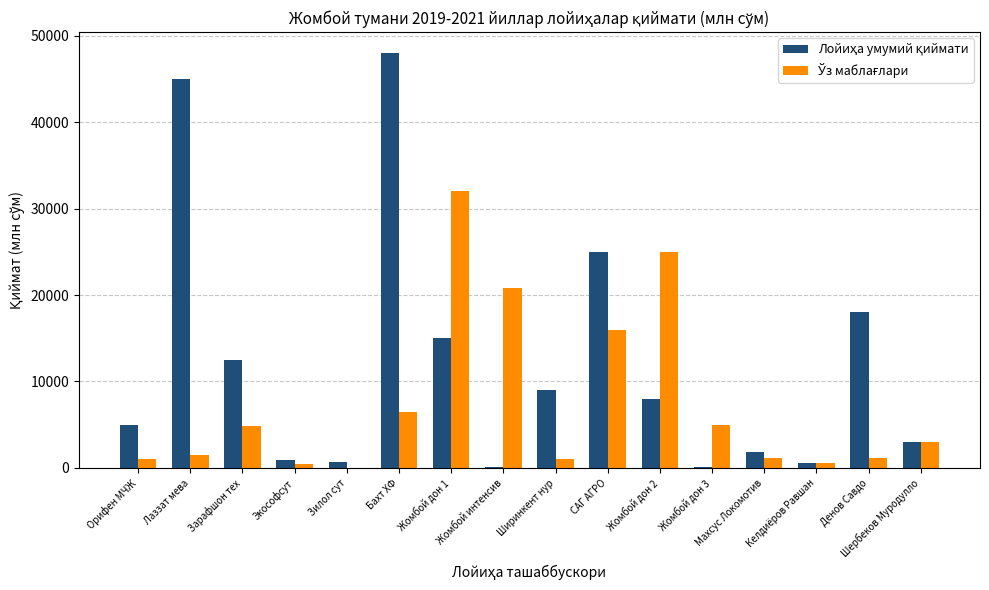

What is the greatest value displayed?

48000